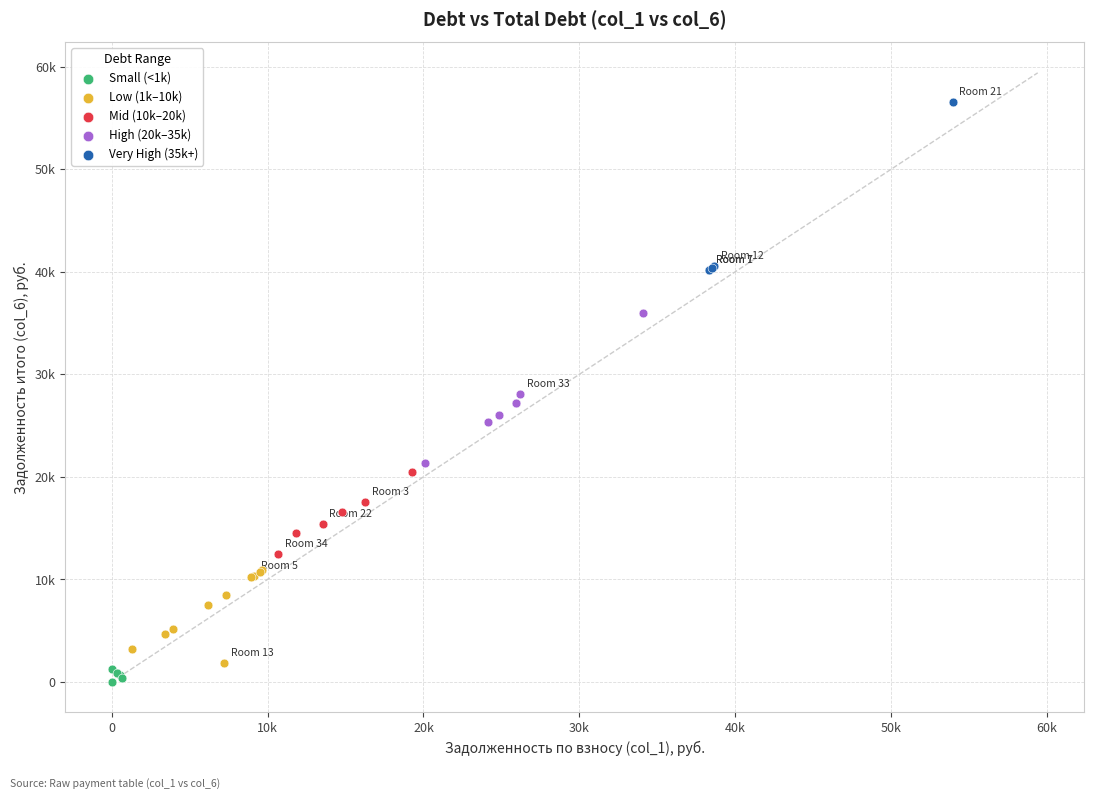

What are all the series names shown in the legend?

Small (<1k), Low (1k–10k), Mid (10k–20k), High (20k–35k), Very High (35k+)